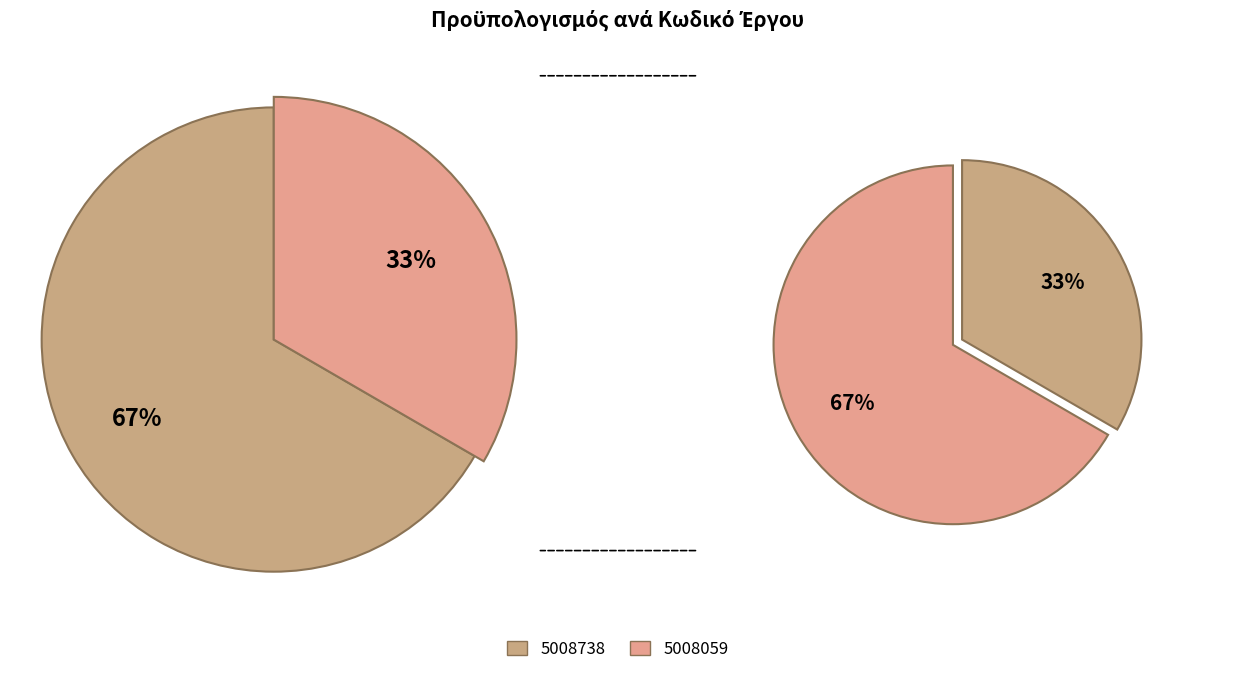

To the nearest percent, what portion does 5008738 represent?

67%